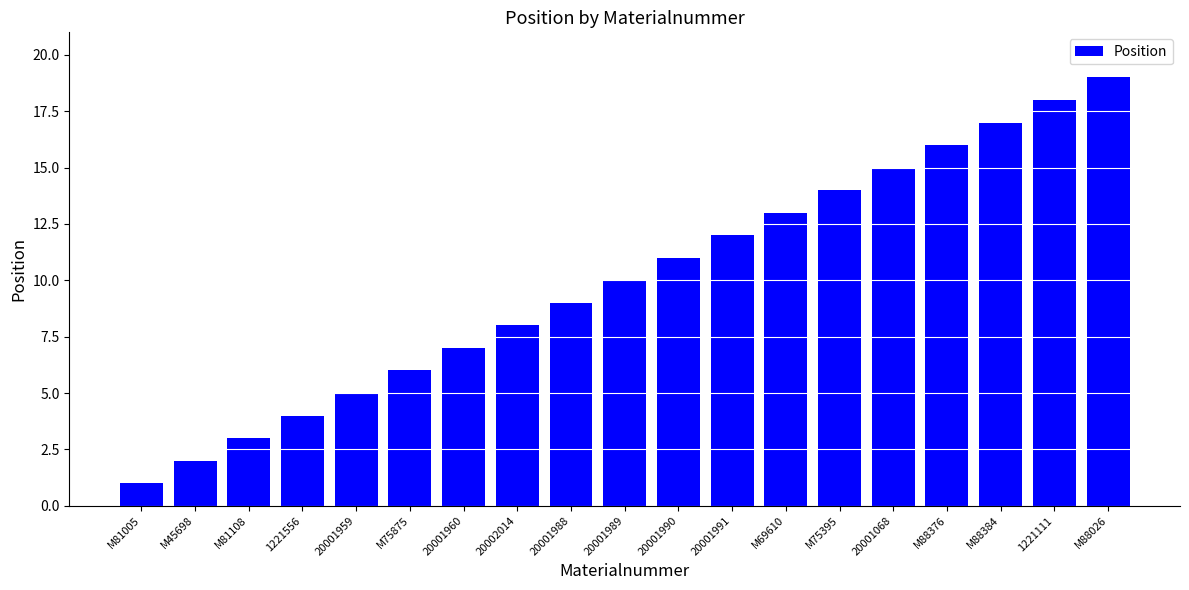

Does the chart contain stacked bars?

No